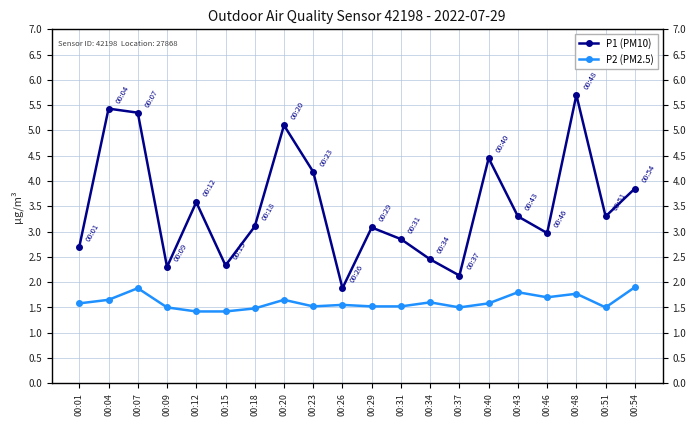

Which category has the lowest value in the P2 (PM2.5) series?

00:12